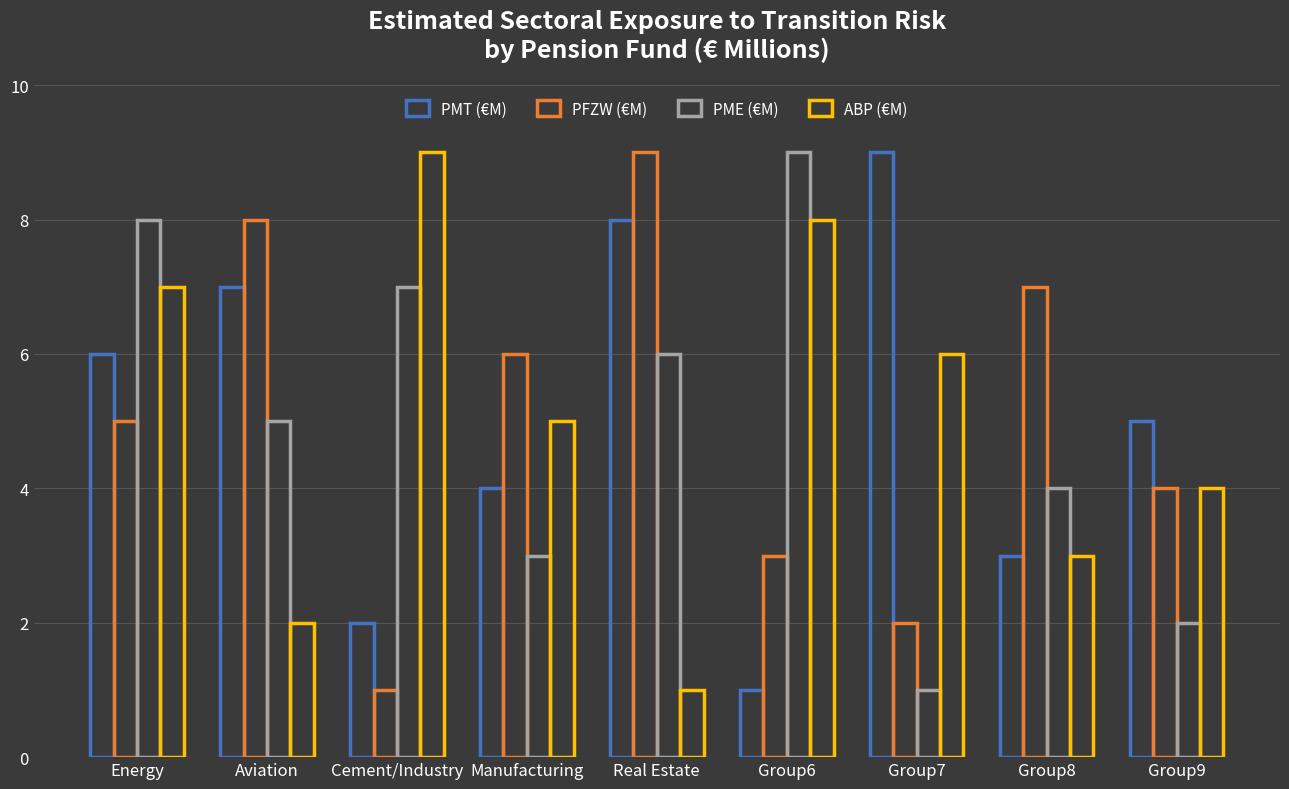

List the series in order of their peak value, highest first.

PMT (€M), PFZW (€M), PME (€M), ABP (€M)